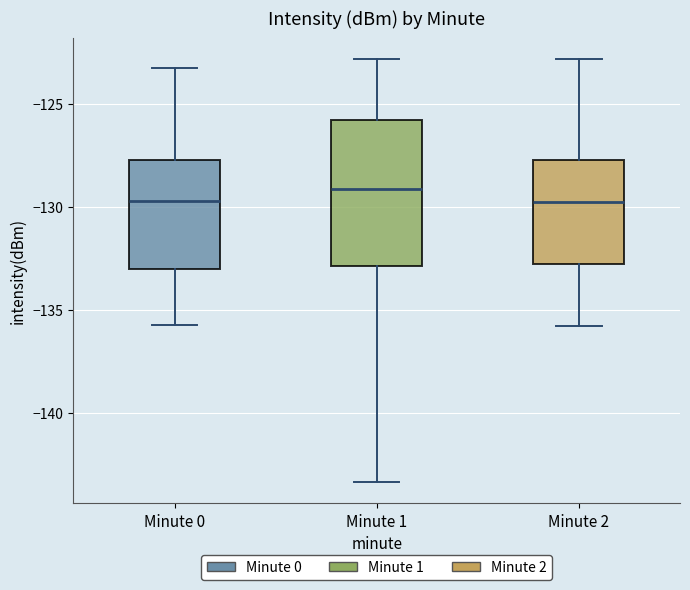

Reading left to right, read every box against the y-axis: the position of its median line, the range the box covers, and the ends of its whiskers. The values are not printed on the chart, so give them approximately, as read against the axis.

Minute 0: median -129.5, box -133.0 to -127.5, whiskers -135.5 to -123.5
Minute 1: median -129.0, box -133.0 to -126.0, whiskers -143.5 to -123.0
Minute 2: median -130.0, box -133.0 to -127.5, whiskers -136.0 to -123.0